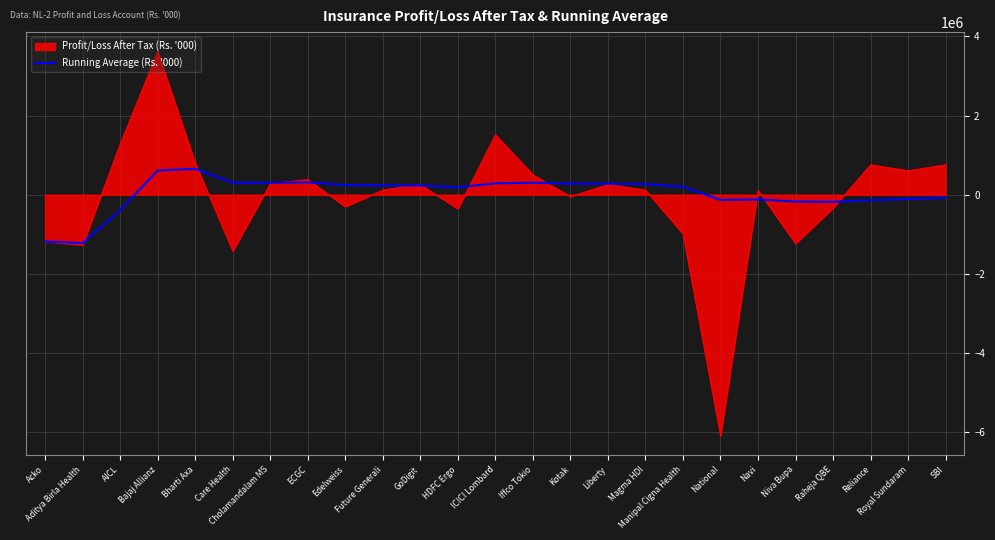

What is the smallest value displayed?

-6097904.0